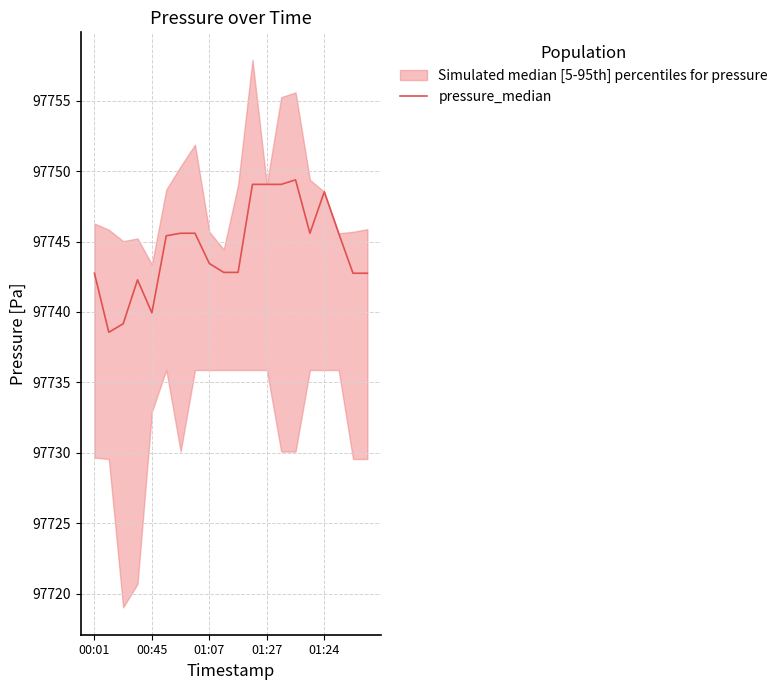

What is the difference between the maximum and minimum values?

10.8